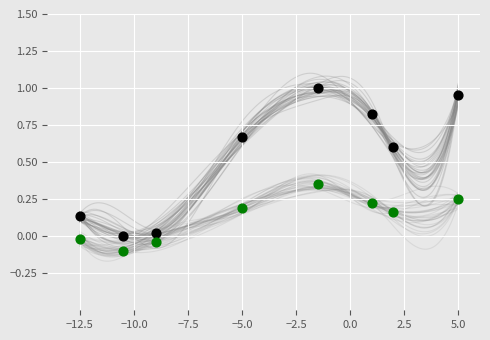

Across all data points, what is the range of X values (max minus min)?

17.5